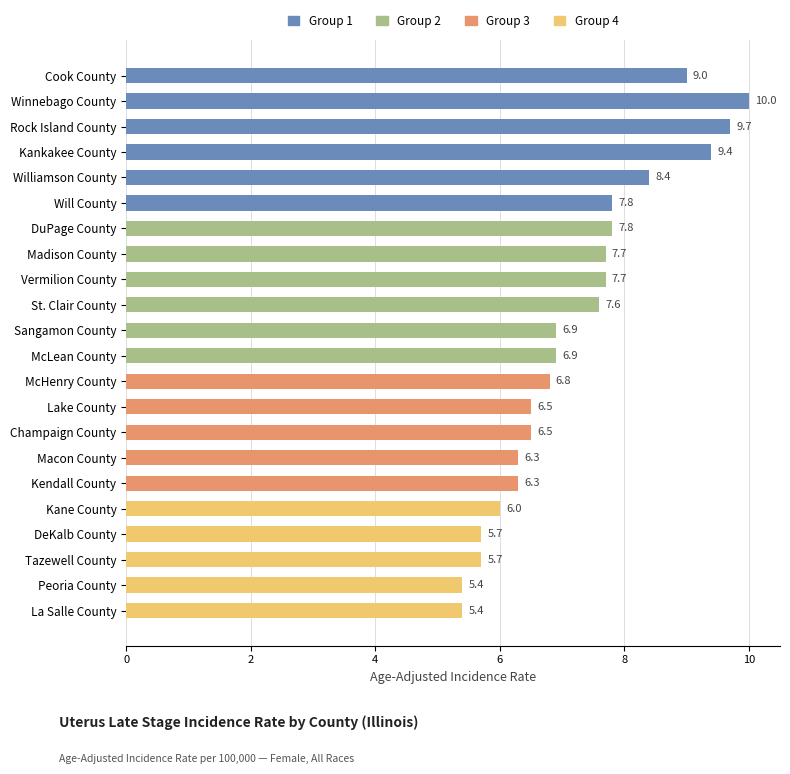

Is it true that the value at La Salle County is 5.4?

True